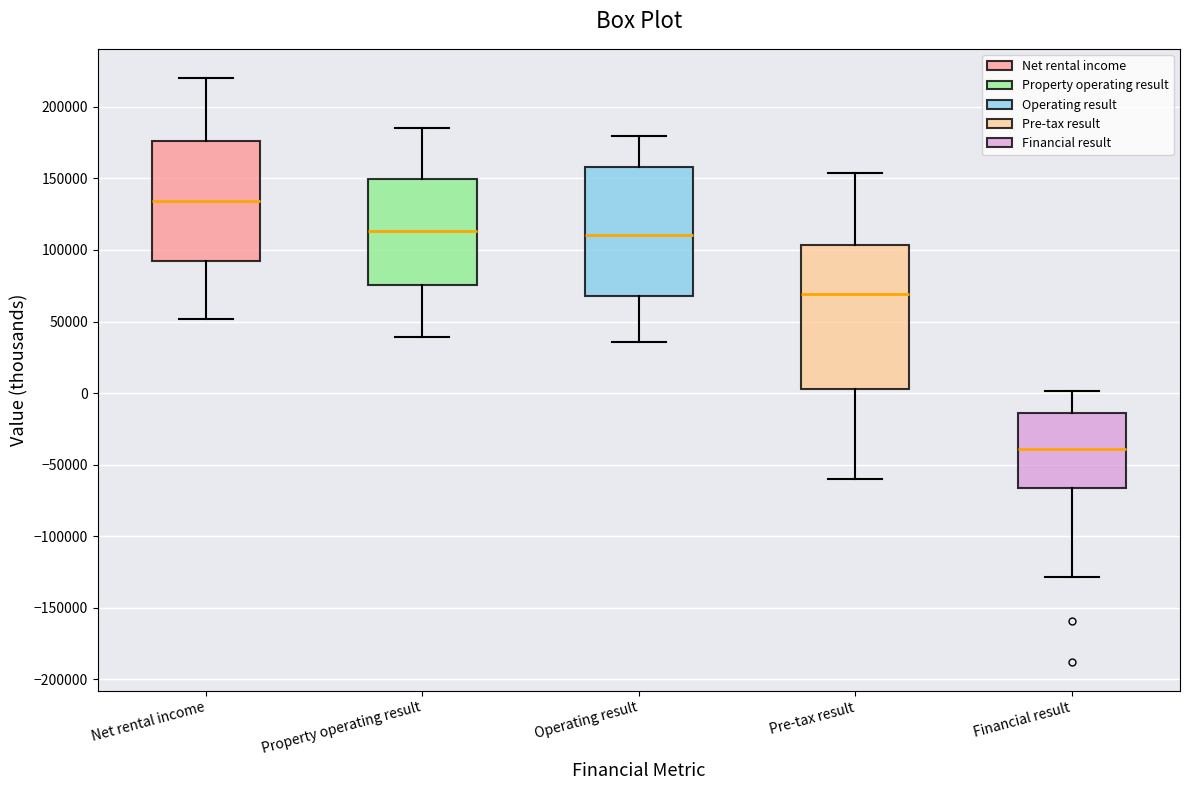

Reading left to right, transcribe this box plot: for each box, give where its median line is, the range the box spans, and where its two whiskers end, as read against the y-axis. The values are not printed on the chart, so give them approximately, as read against the axis.

Net rental income: median 135000, box 90000 to 175000, whiskers 50000 to 220000
Property operating result: median 115000, box 75000 to 150000, whiskers 40000 to 185000
Operating result: median 110000, box 70000 to 160000, whiskers 35000 to 180000
Pre-tax result: median 70000, box 5000 to 105000, whiskers -60000 to 155000
Financial result: median -40000, box -65000 to -15000, whiskers -130000 to 0